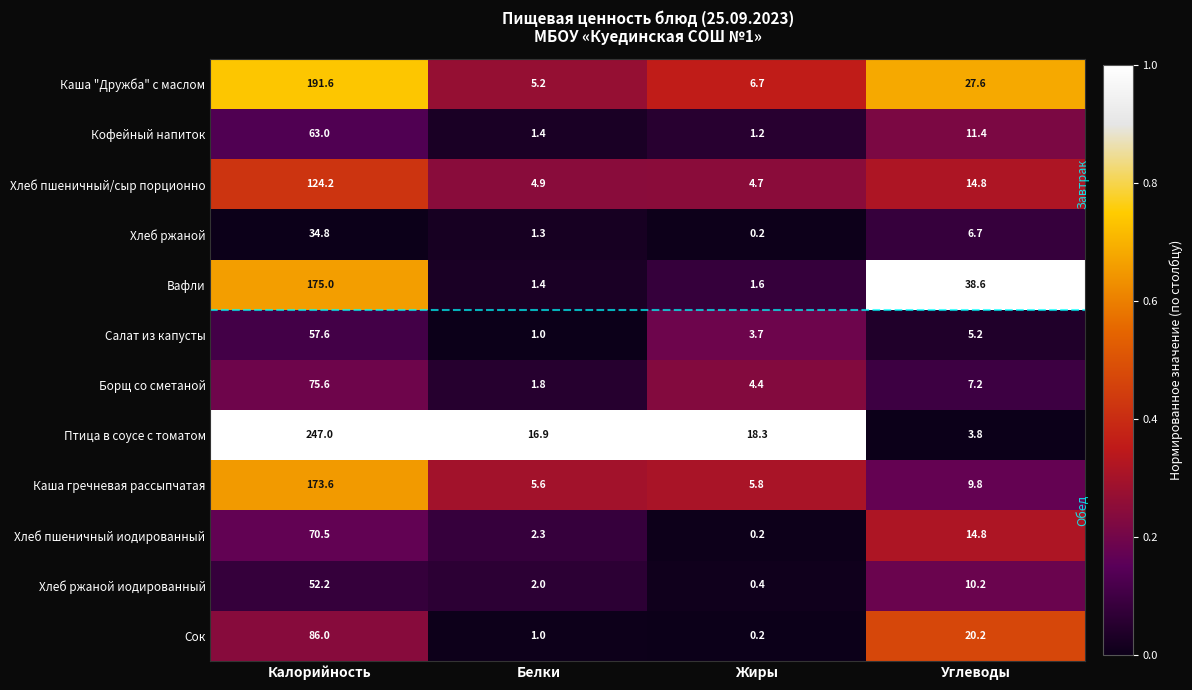

Rank the series by their maximum value, from lowest to highest.

Хлеб ржаной, Хлеб ржаной иодированный, Салат из капусты, Кофейный напиток, Хлеб пшеничный иодированный, Борщ со сметаной, Сок, Хлеб пшеничный/сыр порционно, Каша гречневая рассыпчатая, Вафли, Каша "Дружба" с маслом, Птица в соусе с томатом